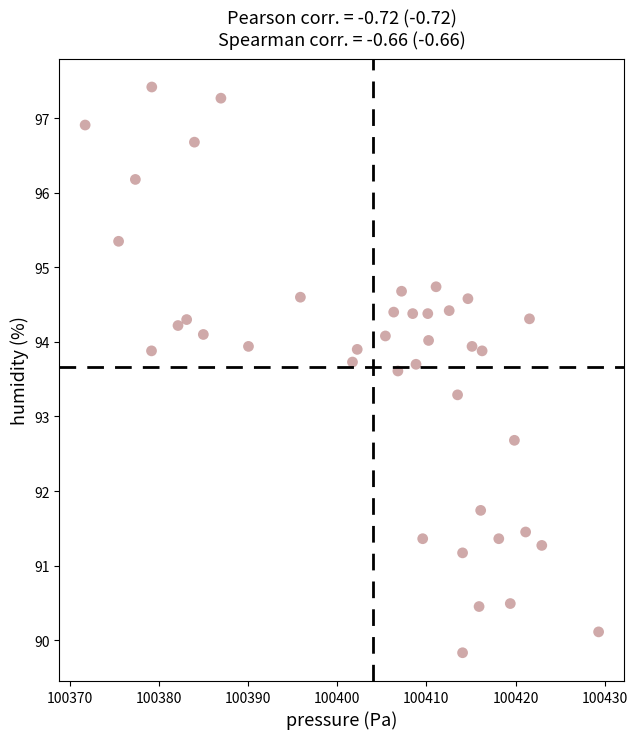

What is the range of X values (max minus min)?

57.6